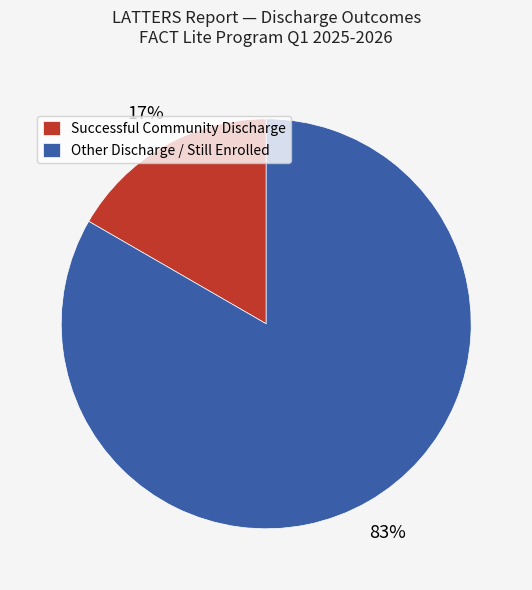

Rank the categories by value from highest to lowest.

Other Discharge / Still Enrolled, Successful Community Discharge